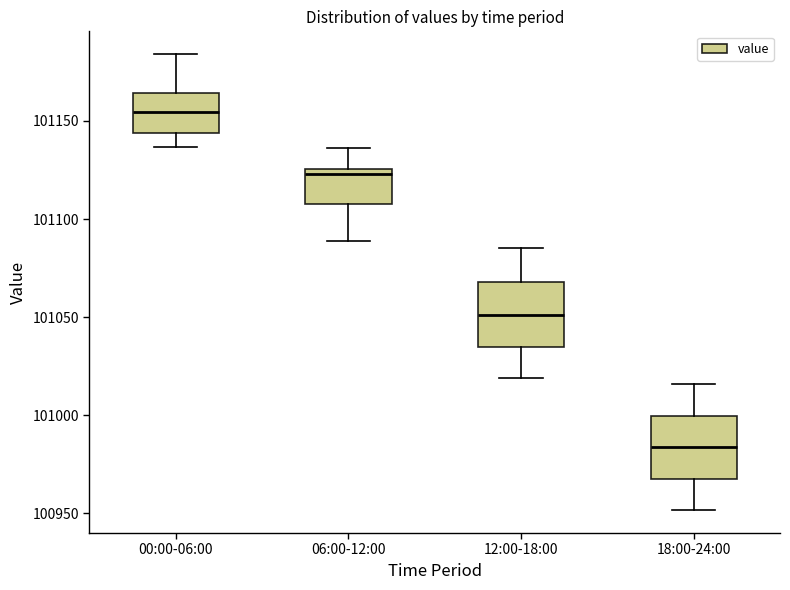

Which box's median line is the highest?

00:00-06:00